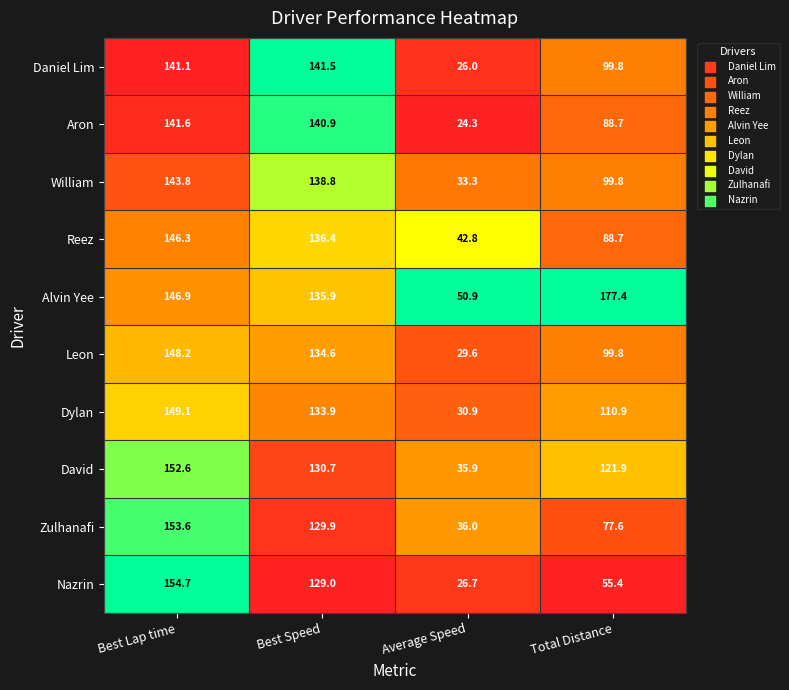

The value of Alvin Yee at Best Speed is 205.2. True or false?

False